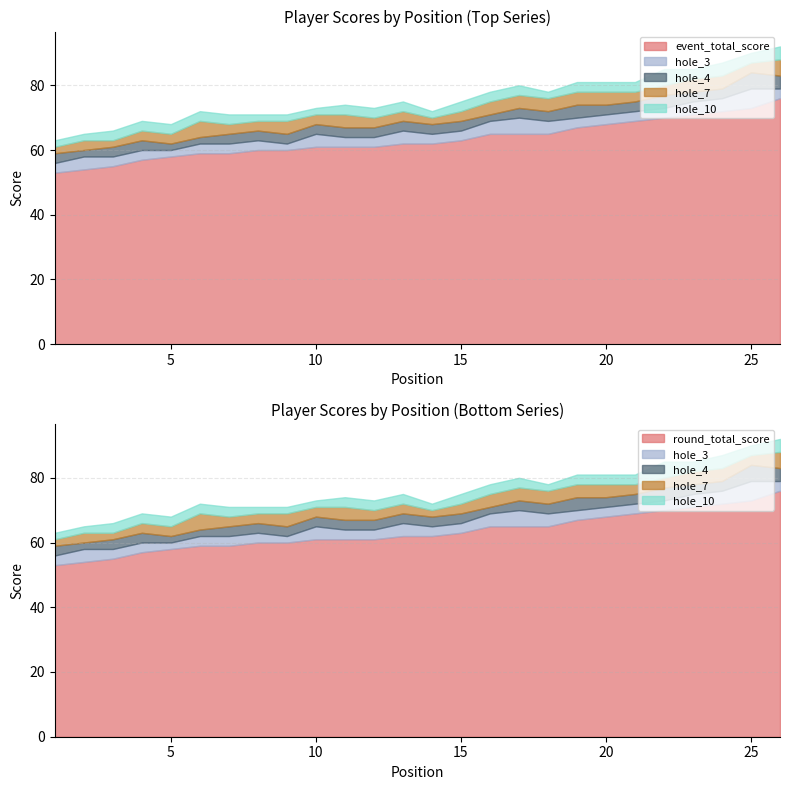

How many data points does each series have?

26